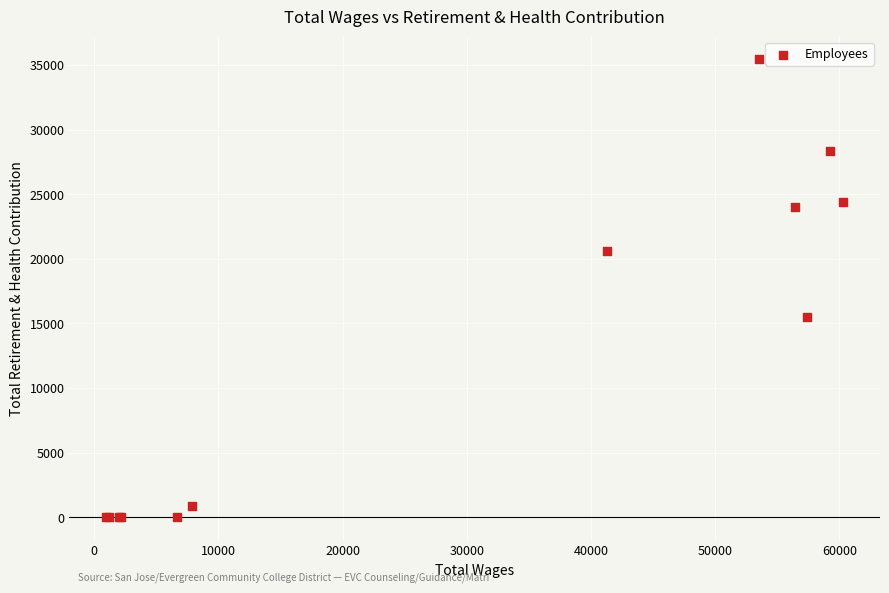

What Y value in the scatter plot is closest to 17717?

15520